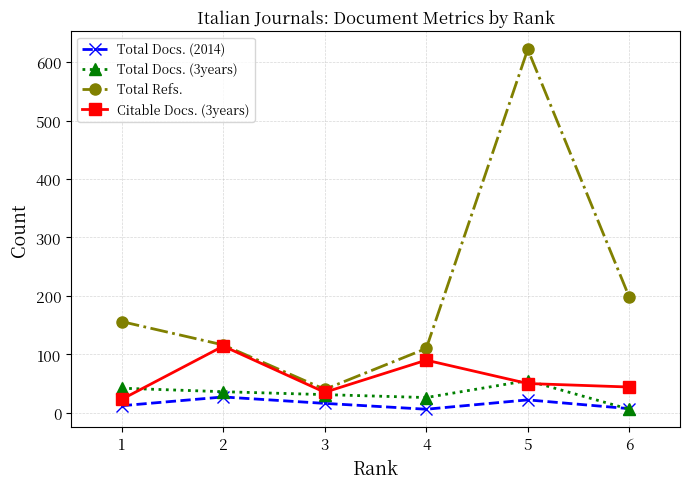

At which label does Total Docs. (2014) first exceed 16?

2